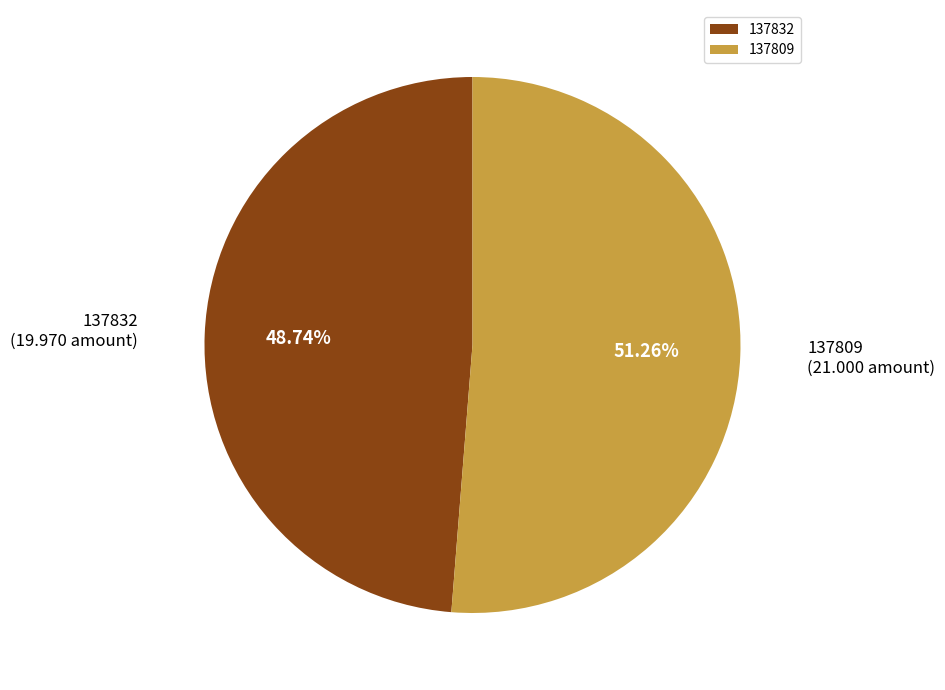

What percentage do 137832 and 137809 together represent?

100.0%